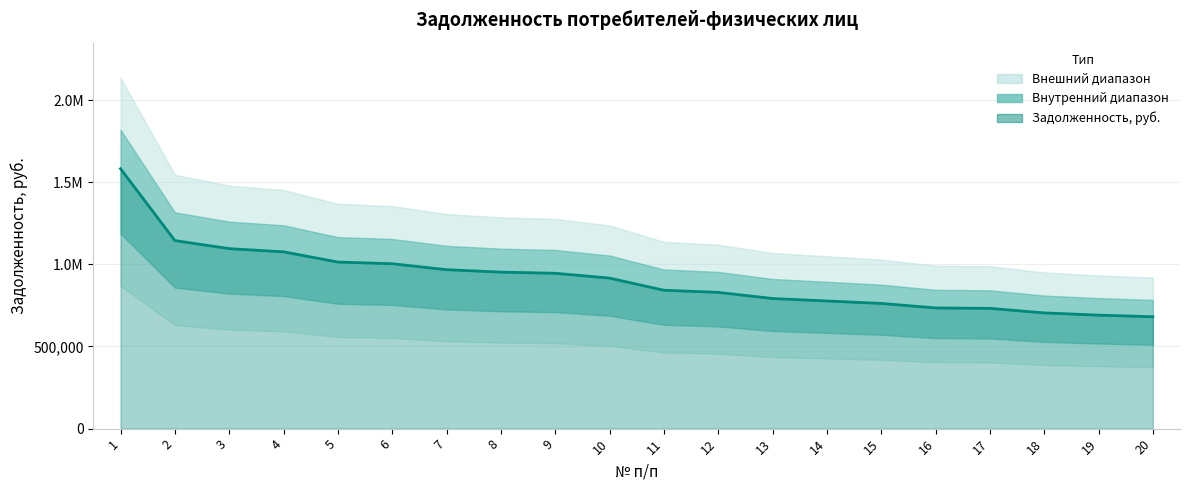

Is it true that the value at 7 is 967583.8?

True